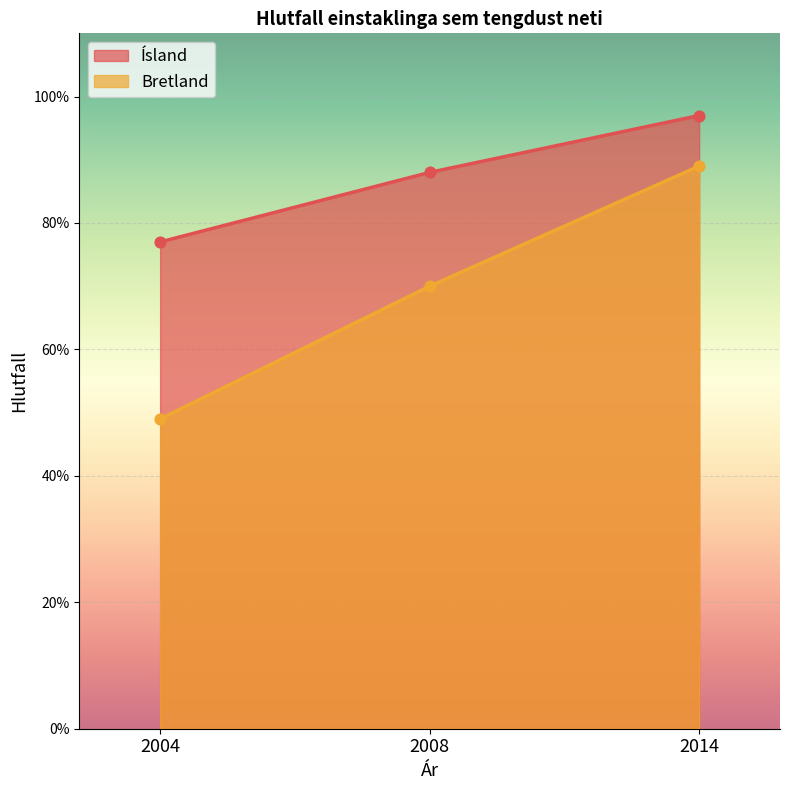

What are all the series names shown in the legend?

Ísland, Bretland